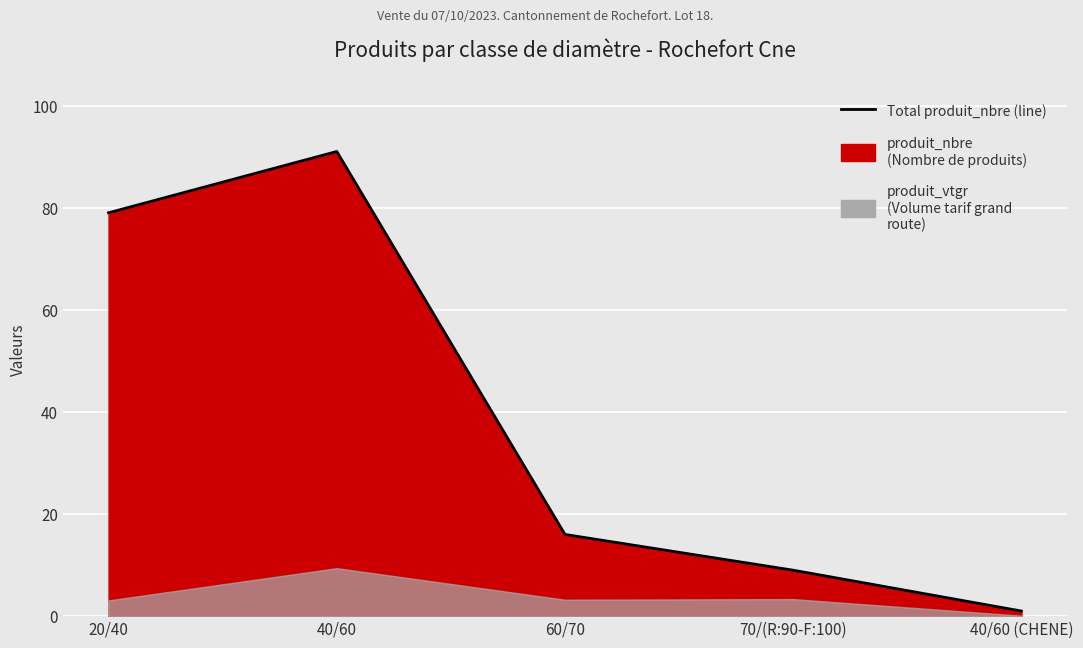

At which label does the data first exceed 16?

20/40